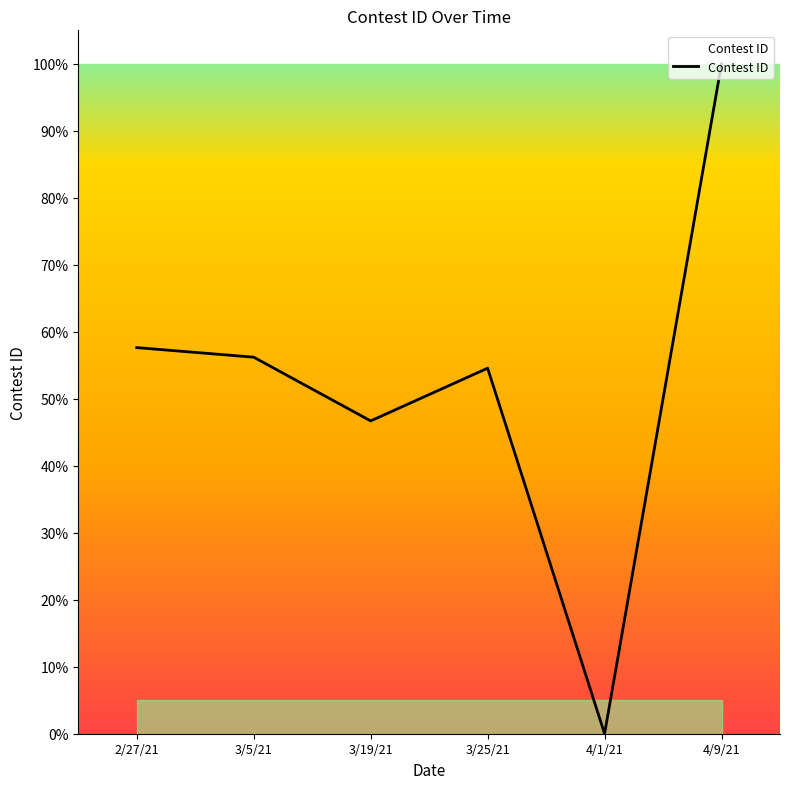

Count the number of data series in this chart.

1